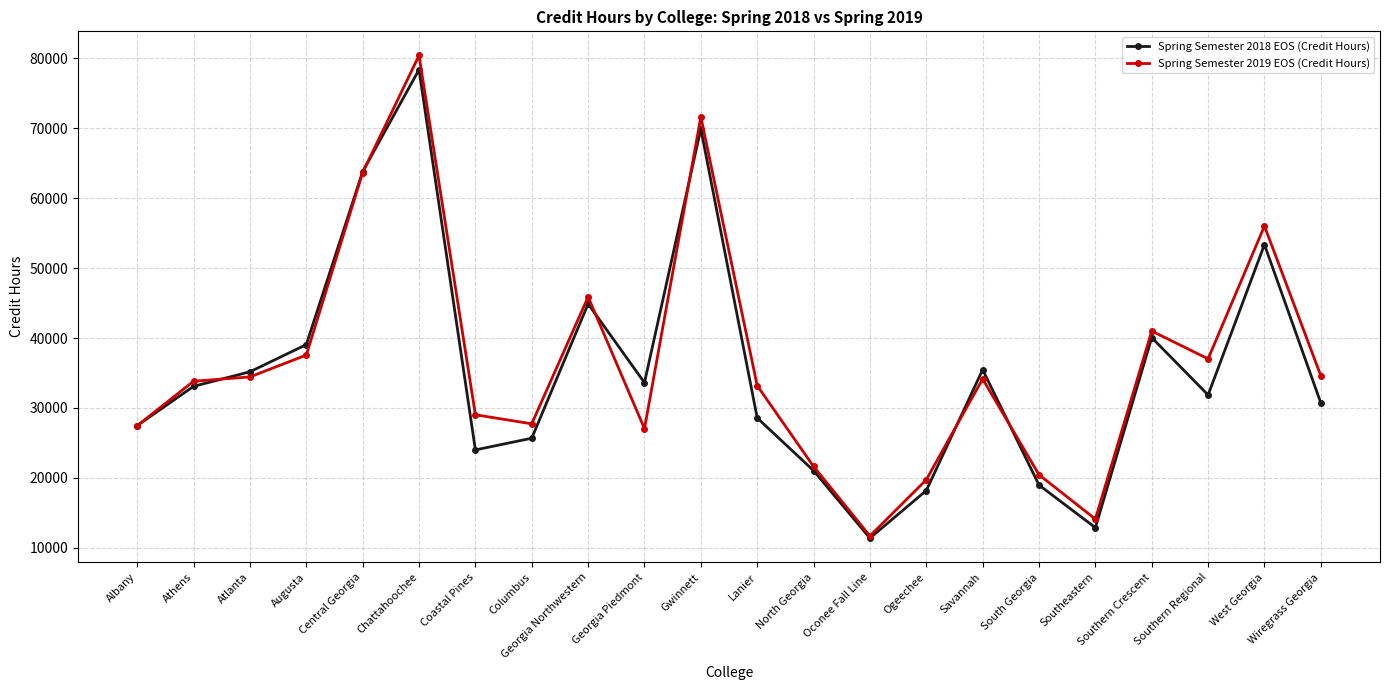

At which label is Spring Semester 2019 EOS (Credit Hours) closest to 46051?

Georgia Northwestern